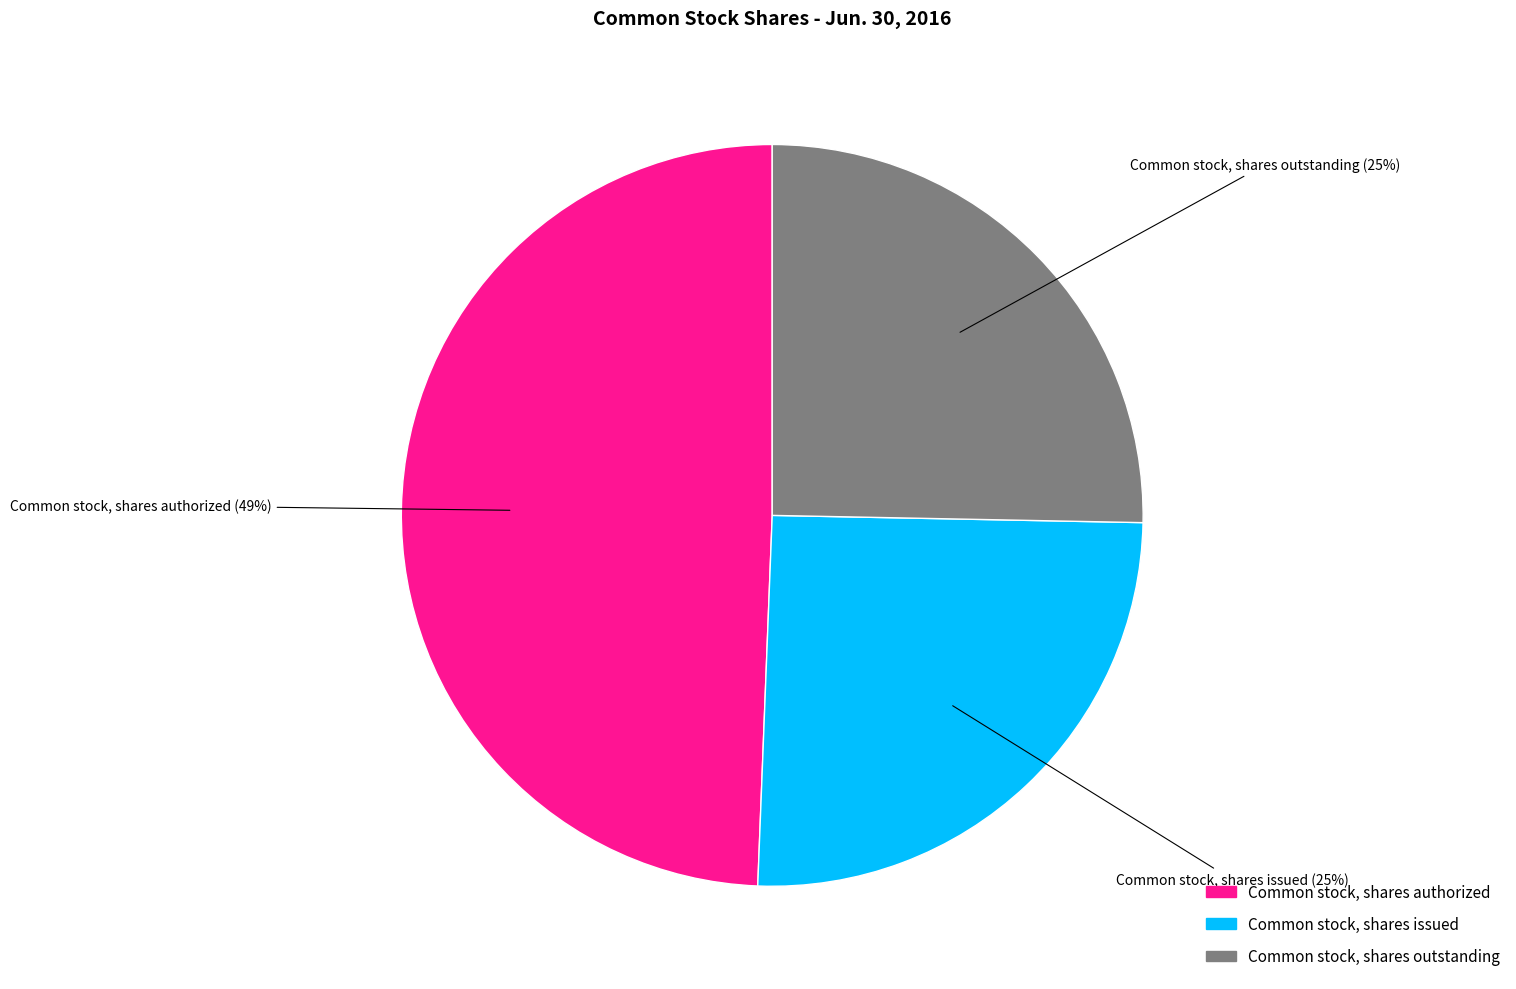

Is the sum of Common stock, shares authorized and Common stock, shares outstanding greater than half?

Yes